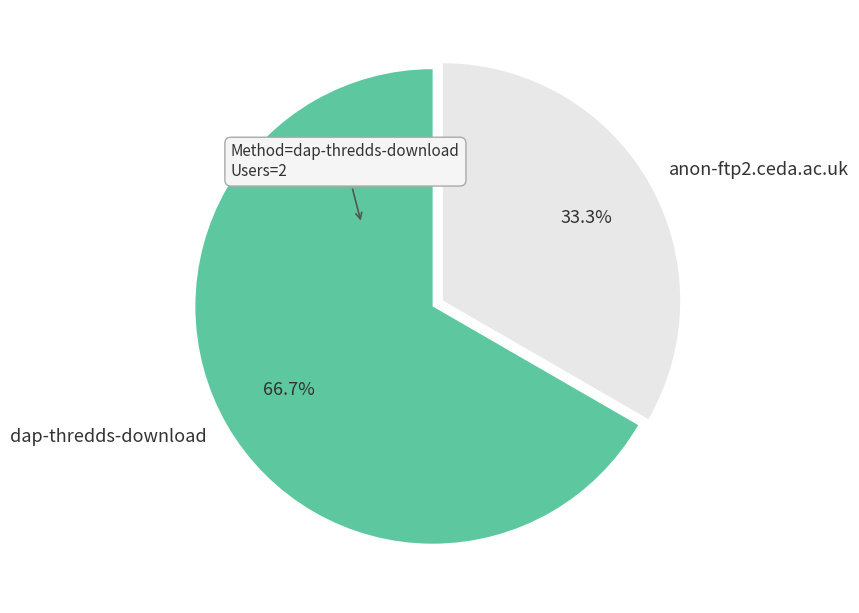

True or false: anon-ftp2.ceda.ac.uk accounts for 44% of the total.

False